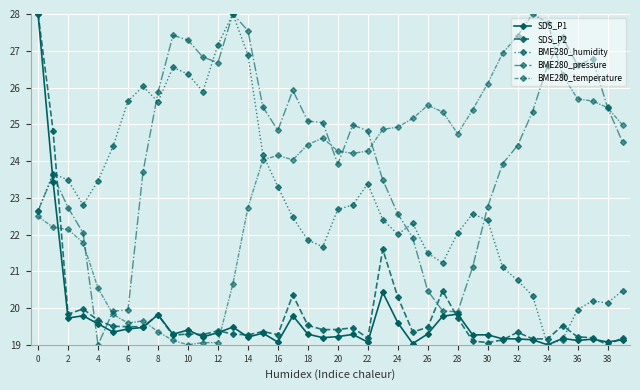

What is the average value of the SDS_P1 series?

19.7